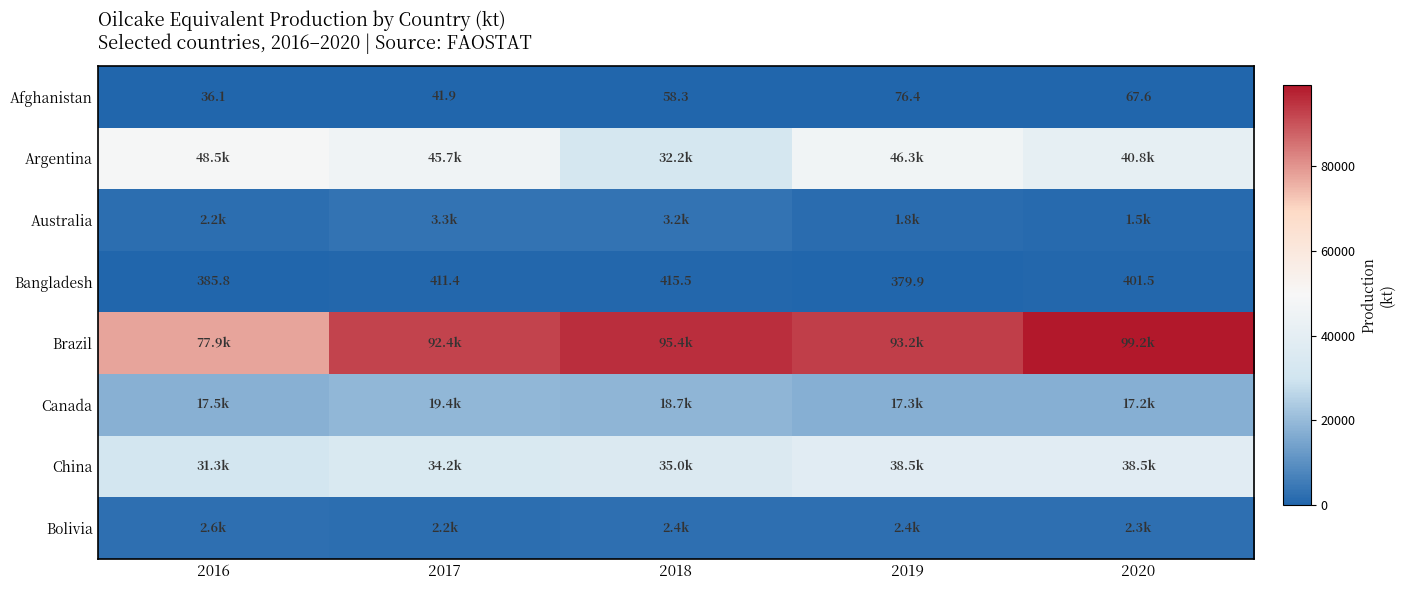

Which series has the largest range (max minus min)?

Brazil